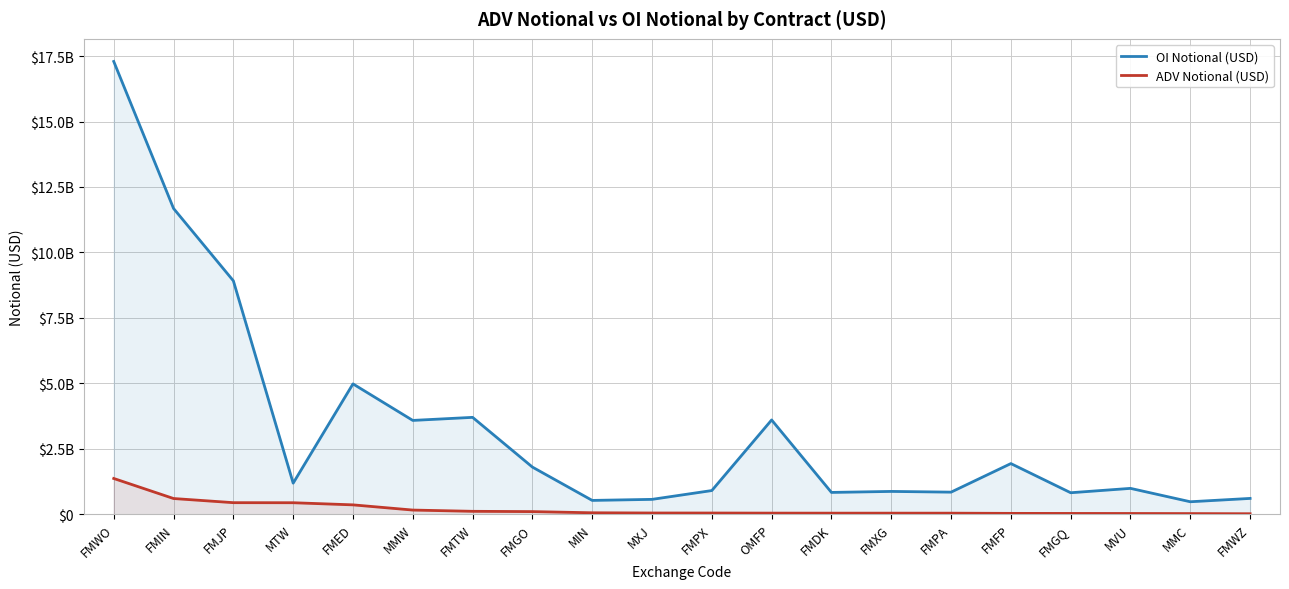

Where does the OI Notional (USD) series first go above 1185334551?

FMWO